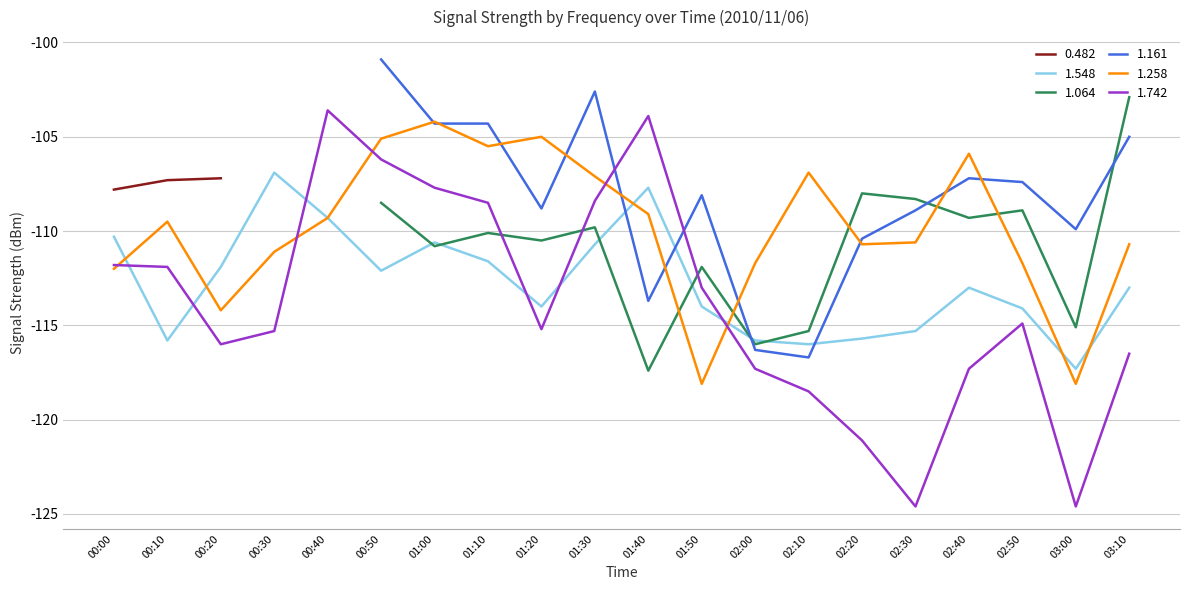

What is the value of the 1.258 point at the 20th from the left?

-110.7